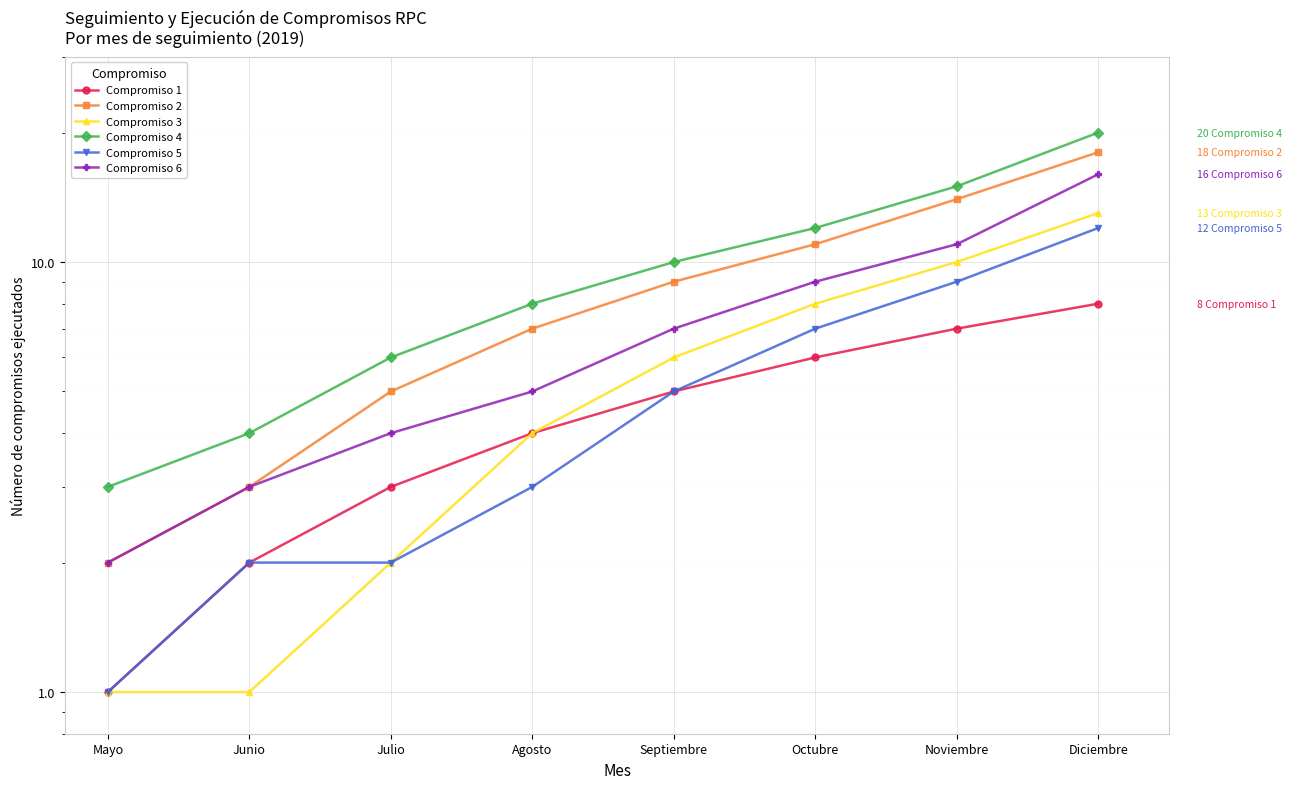

True or false: Compromiso 5 and Compromiso 1 cross at least once.

False